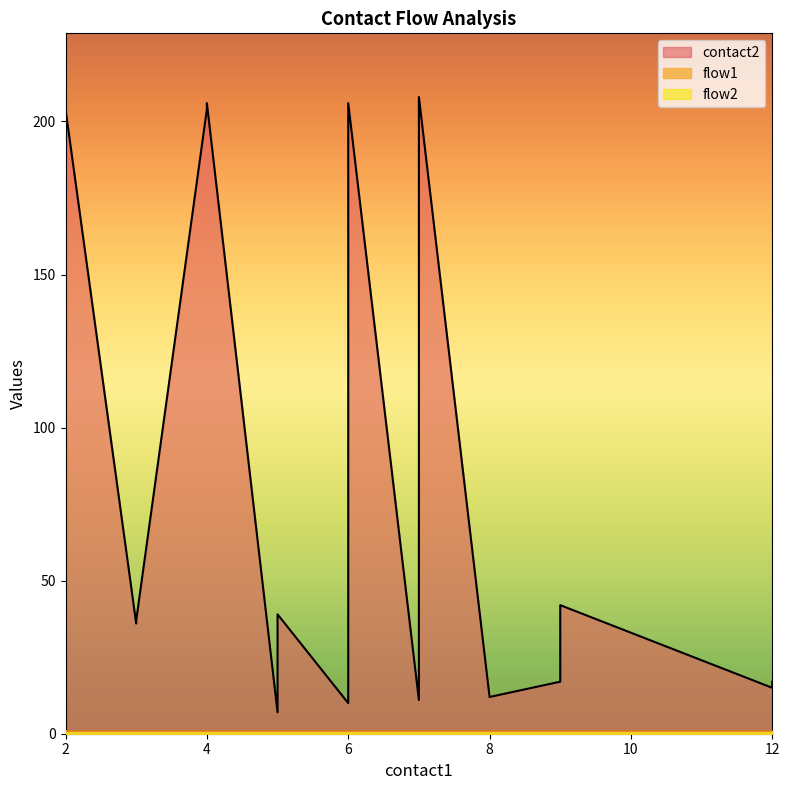

True or false: flow1 and contact2 cross at least once.

False